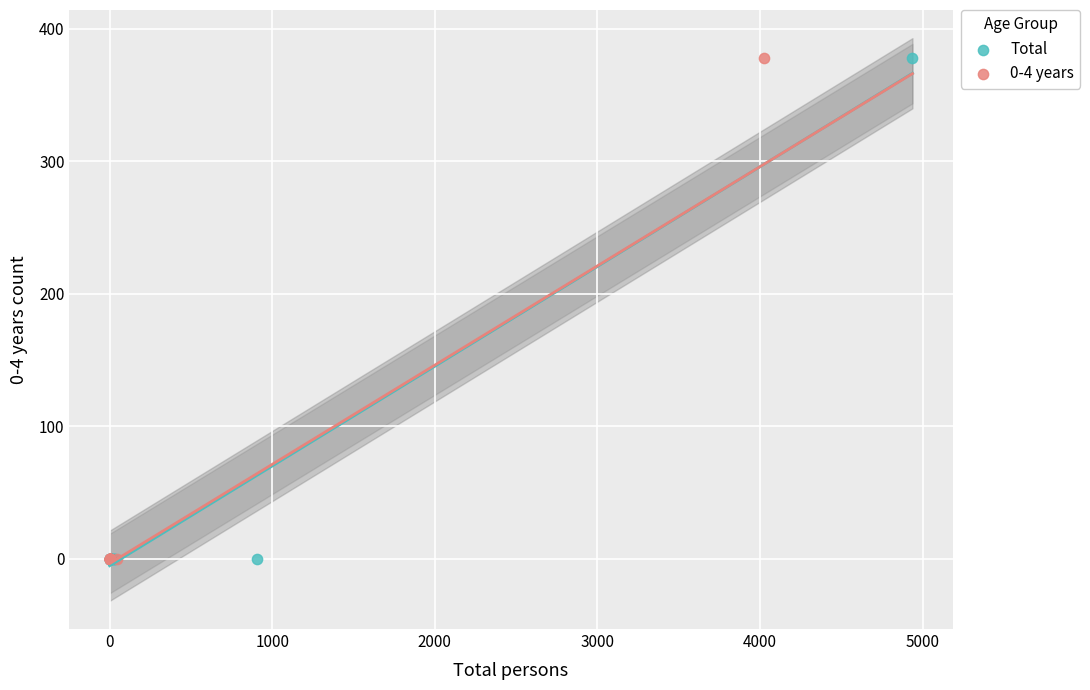

What are all the series names shown in the legend?

Total, 0-4 years